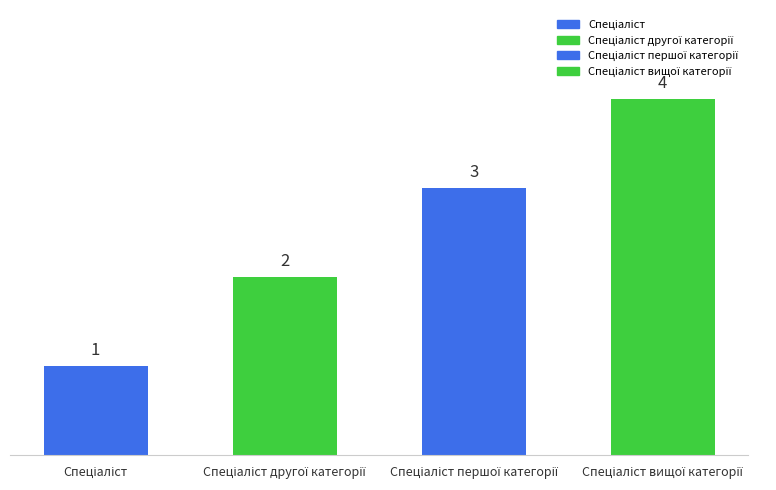

What is the label of the 3rd bar from the left?

Спеціаліст першої категорії